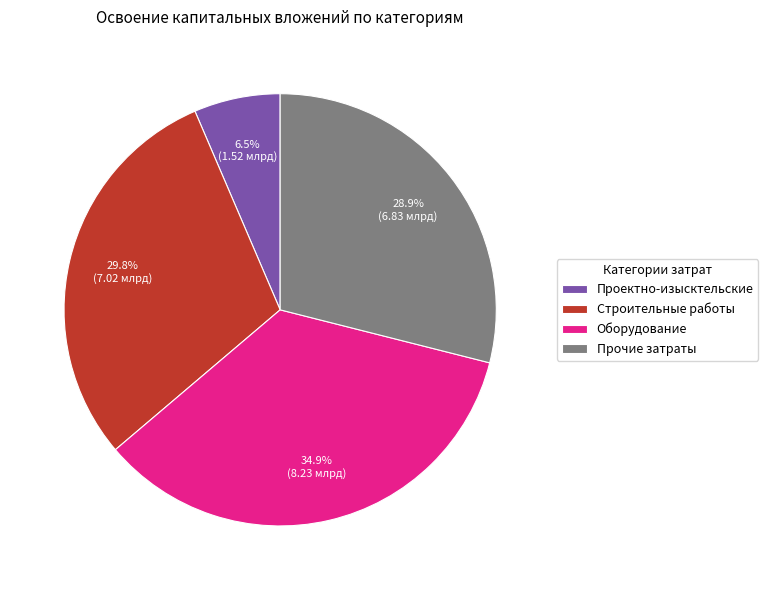

What is the smallest slice in the pie chart?

Проектно-изысктельские